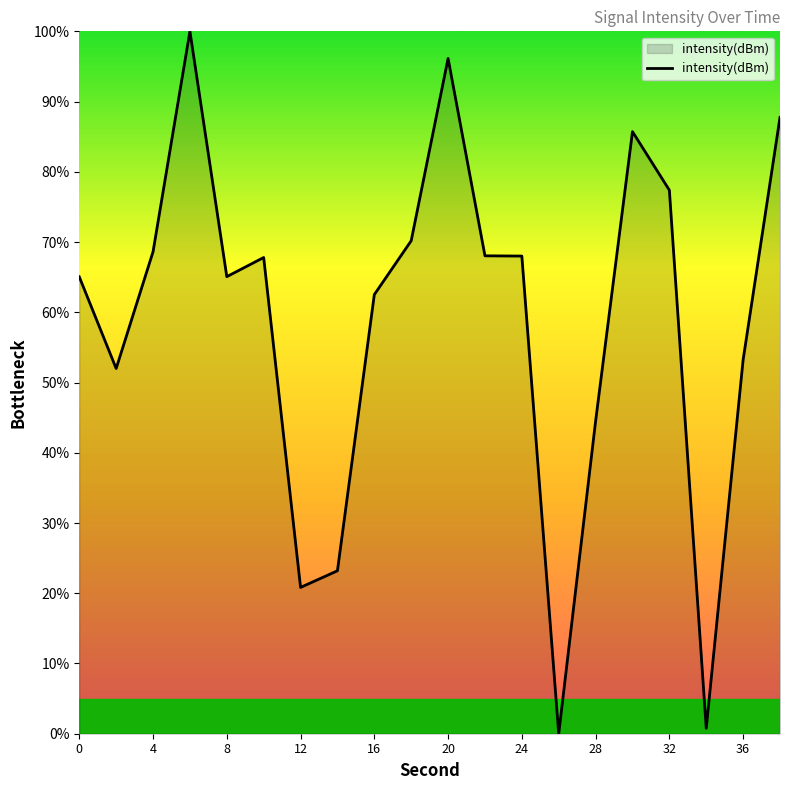

What is the maximum value shown in the chart?

100.0